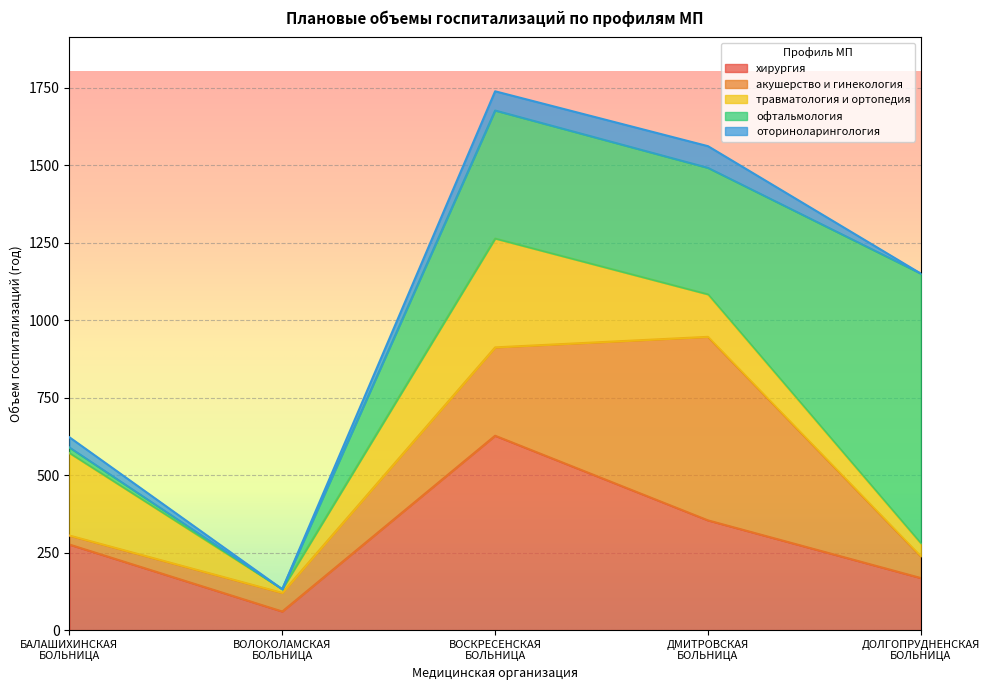

Where is акушерство и гинекология nearest to the value 310?

ВОСКРЕСЕНСКАЯ БОЛЬНИЦА